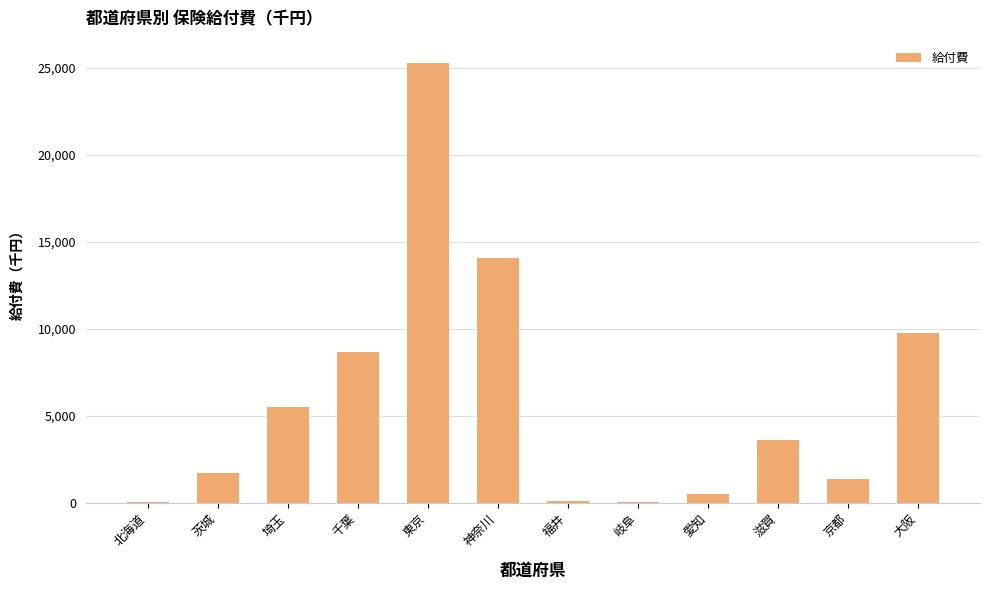

Between 埼玉 and 愛知, which is larger?

埼玉